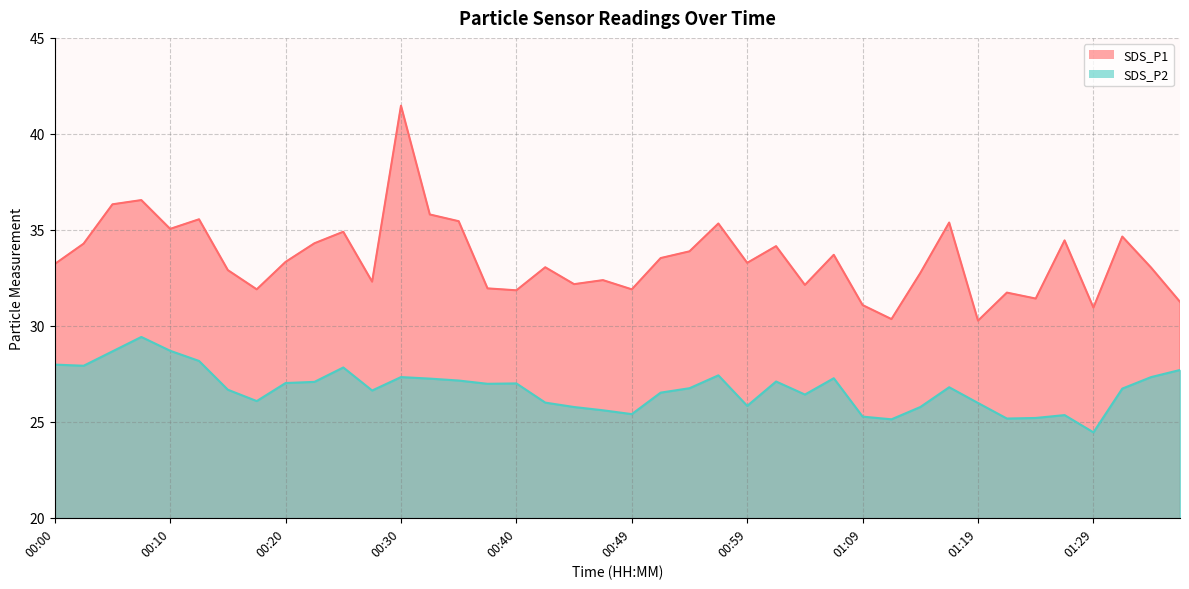

True or false: SDS_P2 has a value of 25.4 at 00:49.

True